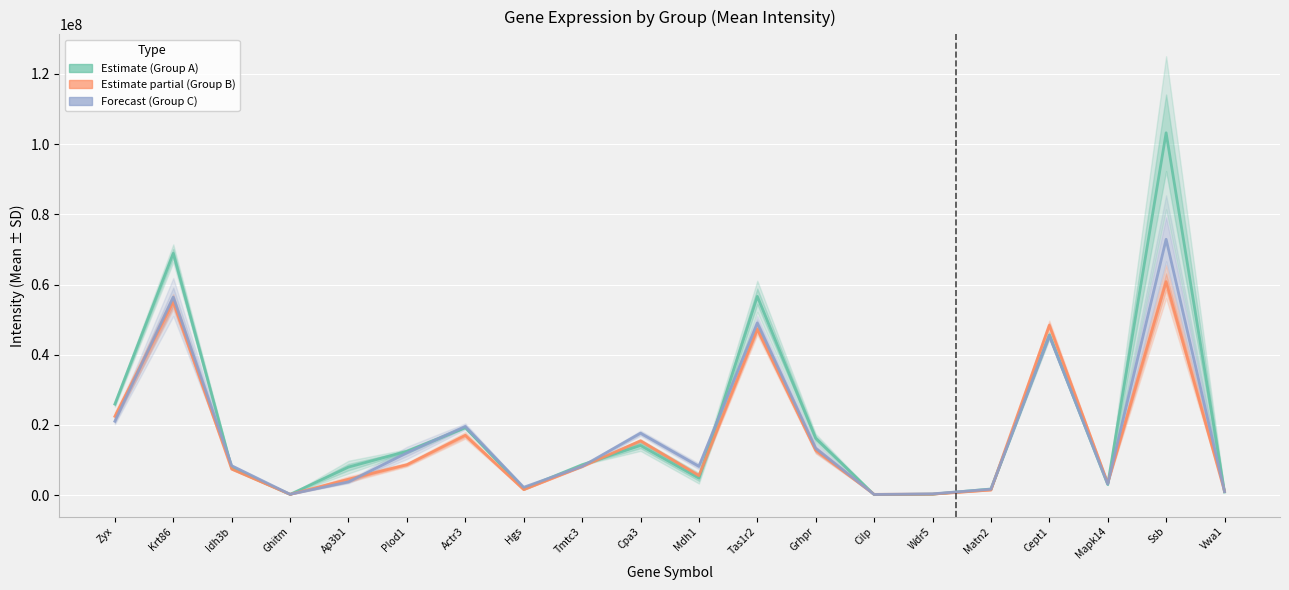

How many categories are shown in the chart?

20